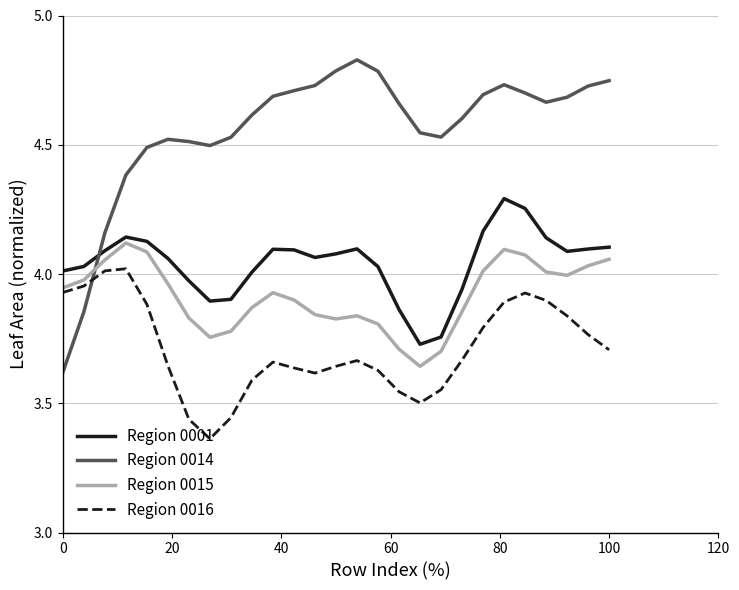

Which series has the widest spread of values?

Region 0014